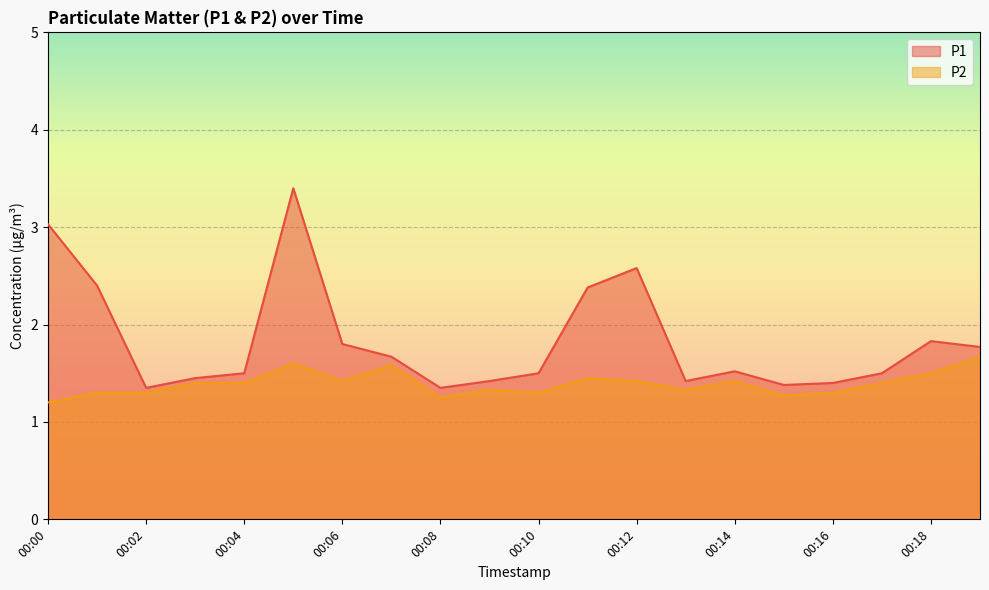

What is the difference between the maximum and minimum values in the P1 series?

2.0